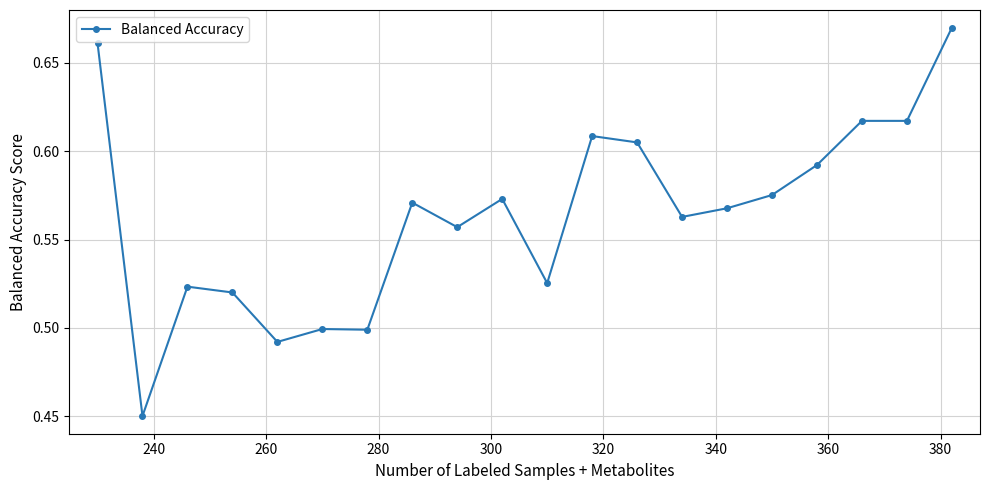

What is the sum of all values?

11.3